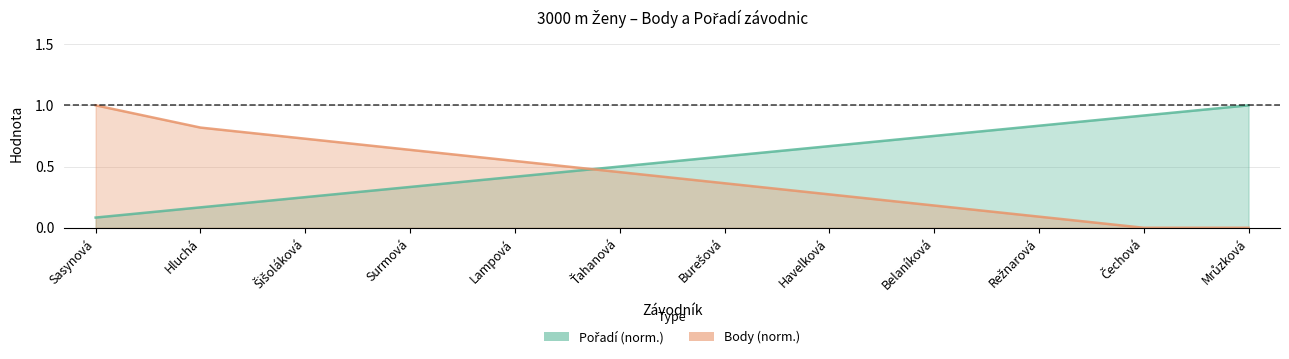

What is the highest value of the Pořadí series?

1.0